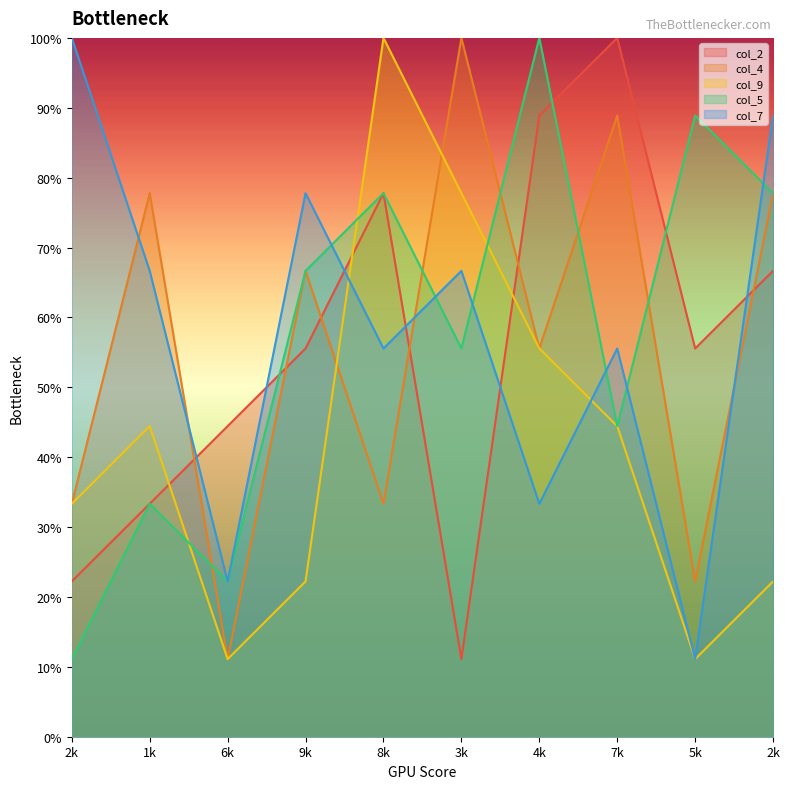

What is the difference between the highest and lowest values at 7k?

55.6